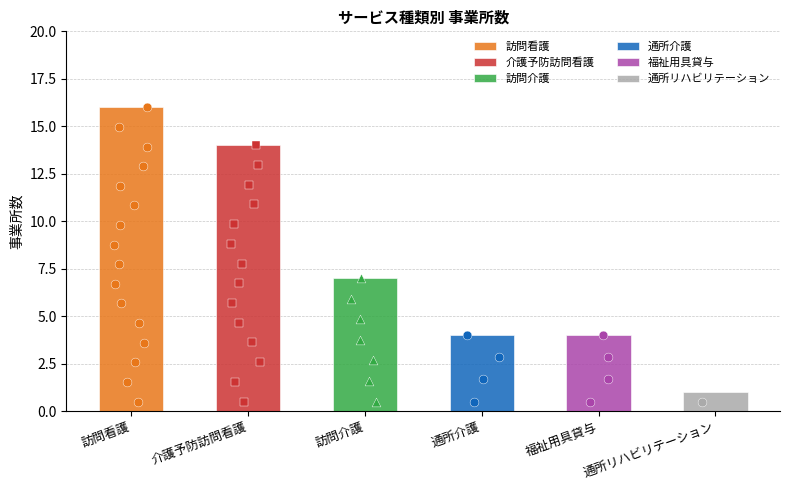

What is the change in value from 訪問看護 to 通所介護?

-12